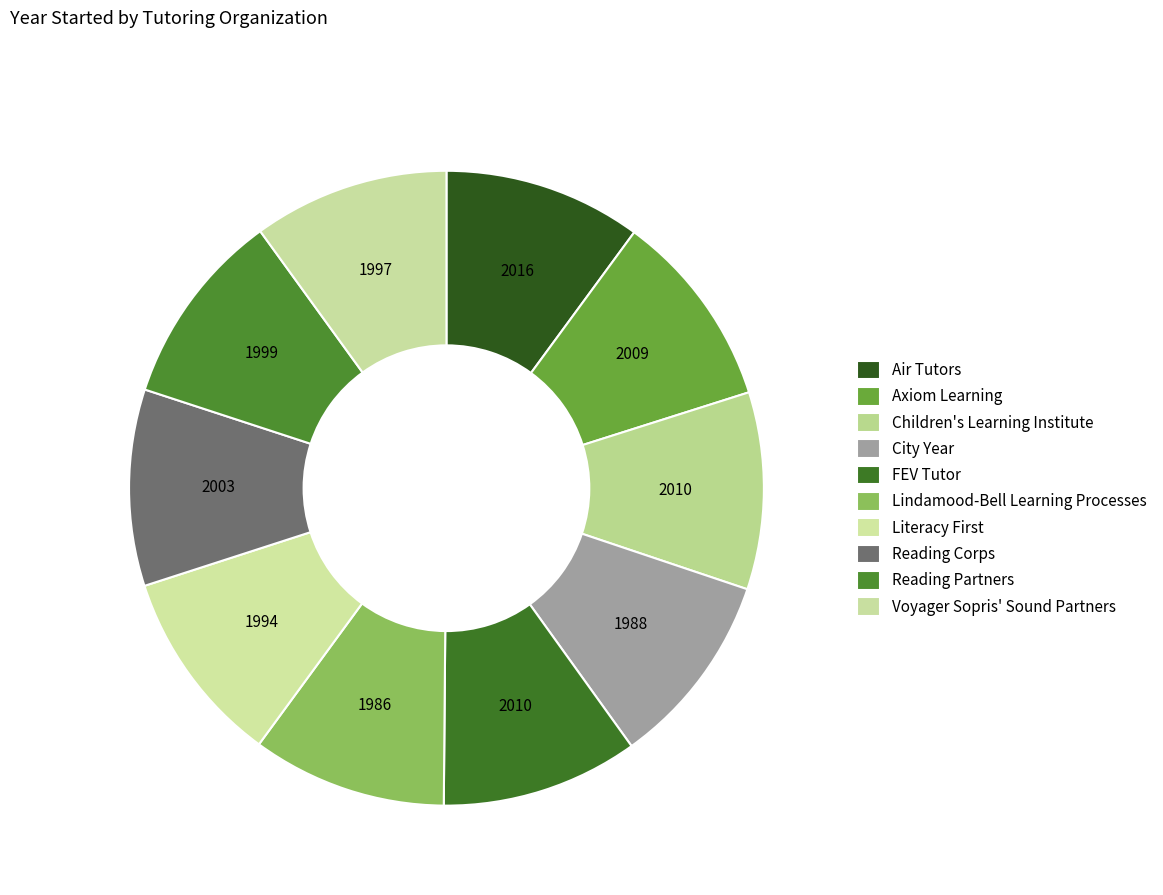

To the nearest percent, what is the average slice percentage?

10%